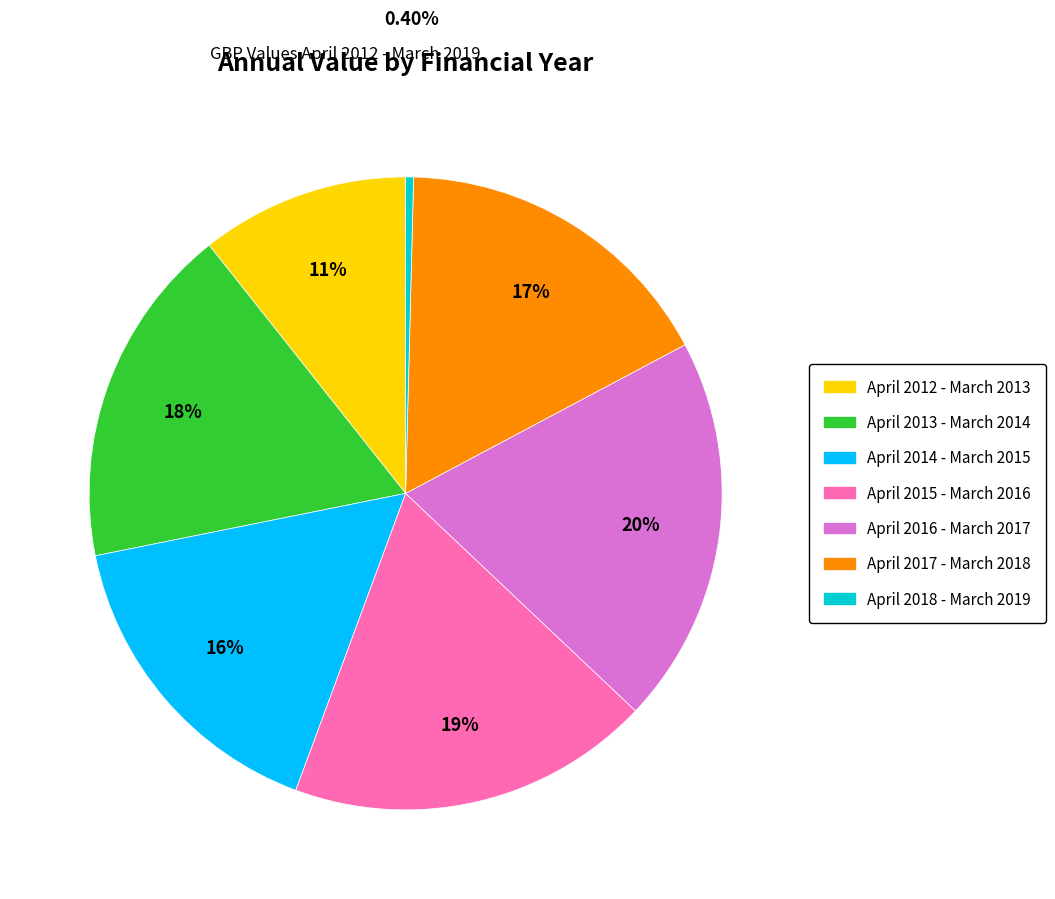

Is it true that April 2012 - March 2013 is 4% of the pie?

False